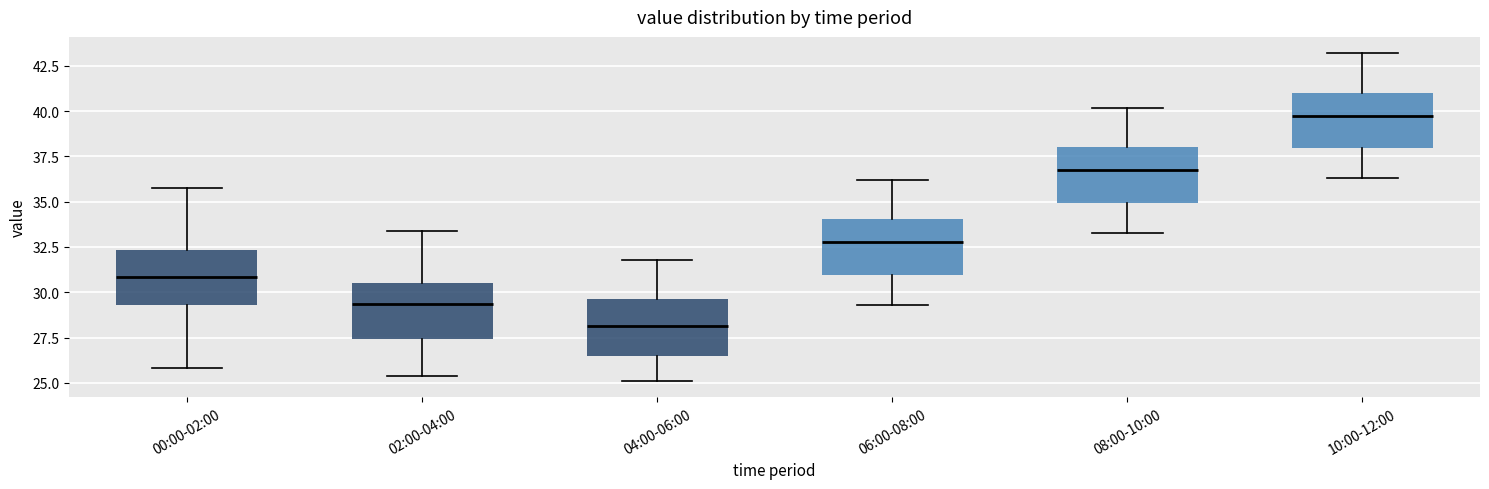

Which box's median line is the lowest?

04:00-06:00